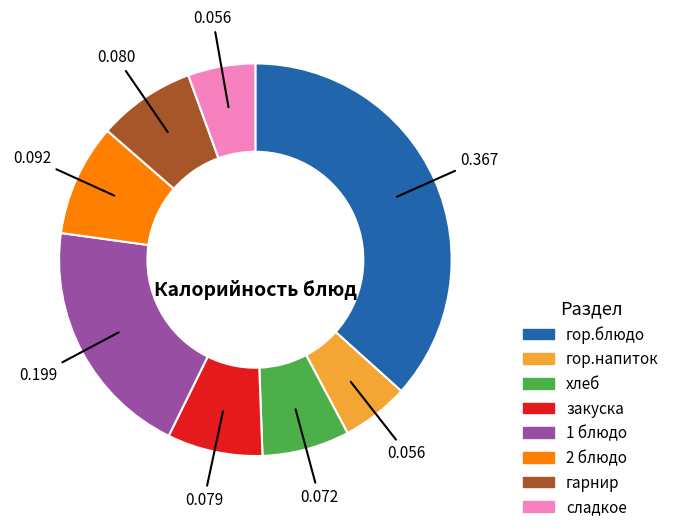

Is гор.напиток the majority of the pie?

No